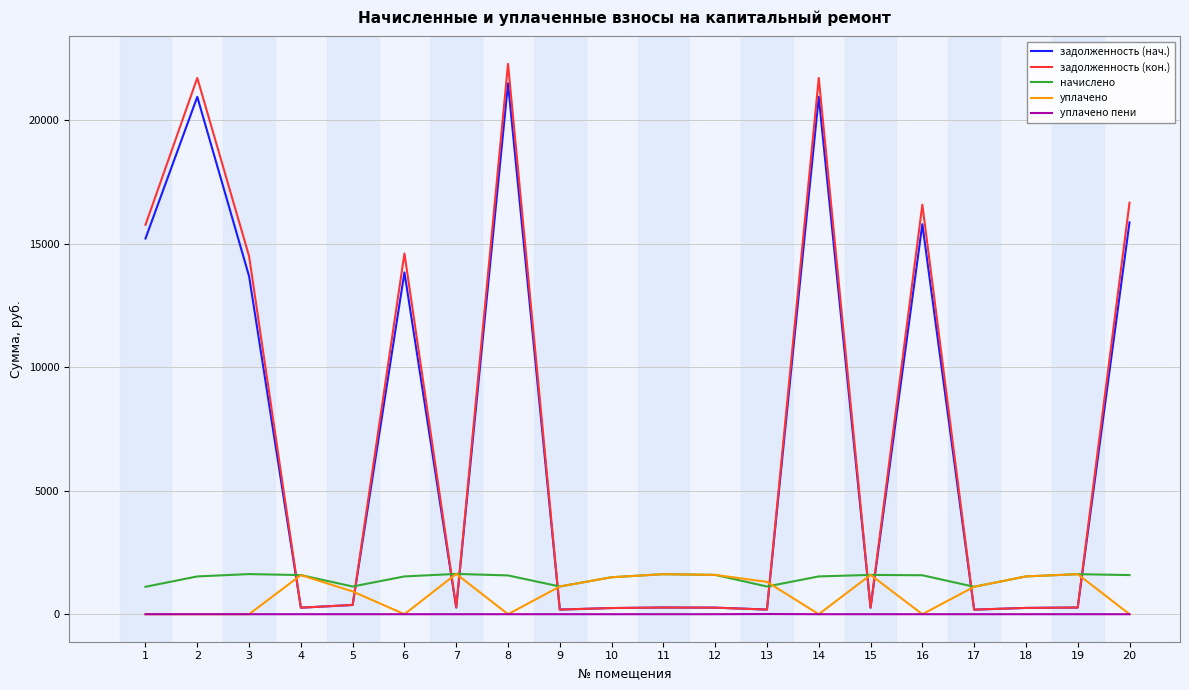

What is the average value of the уплачено пени series?

0.4